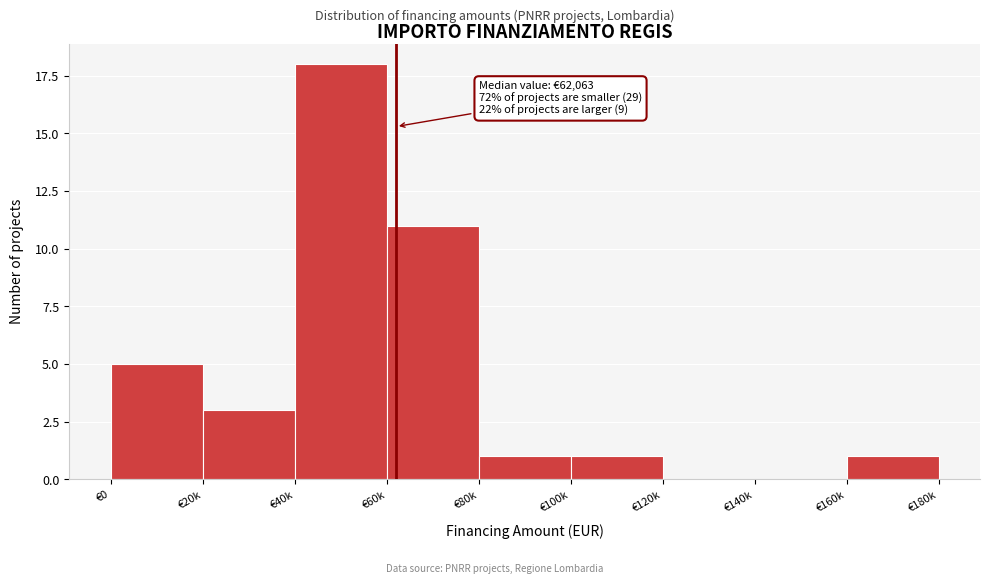

Reading left to right, transcribe all the data shown in this chart.

€0=5	€20k=3	€40k=18	€60k=11	€80k=1	€100k=1	€120k=0	€140k=0	€160k=1